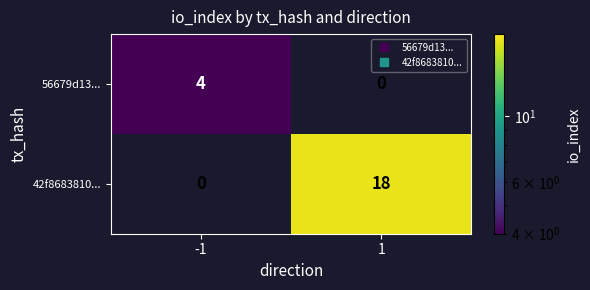

What is the total value across all series at 1?

18